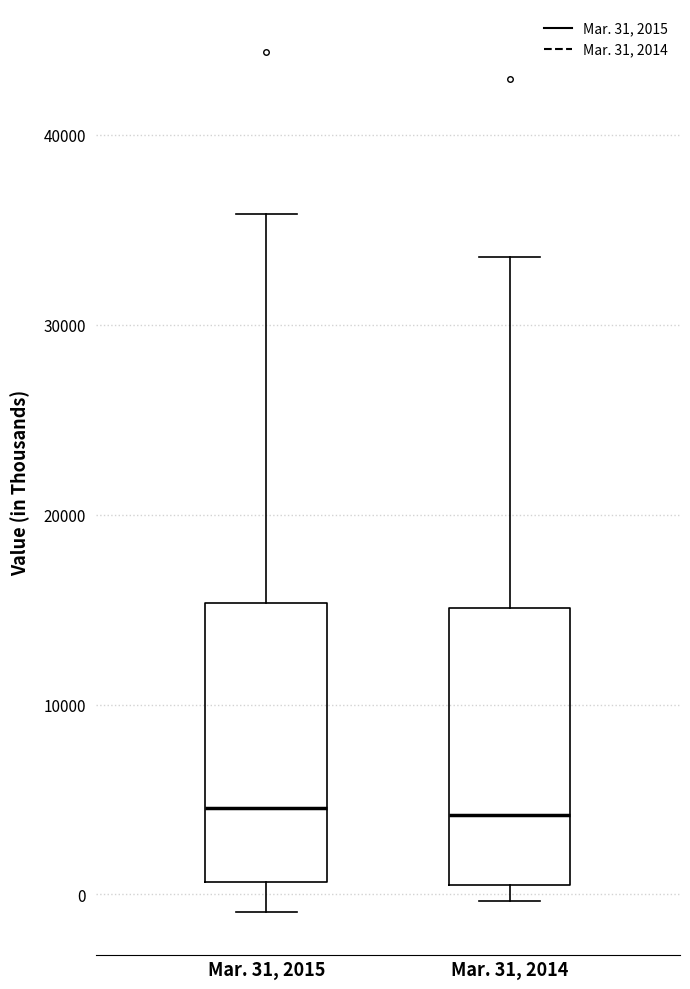

Reading left to right, transcribe this box plot: for each box, give where its median line is, the range the box spans, and where its two whiskers end, as read against the y-axis. The values are not printed on the chart, so give them approximately, as read against the axis.

Mar. 31, 2015: median 5000, box 1000 to 15000, whiskers -1000 to 36000
Mar. 31, 2014: median 4000, box 0 to 15000, whiskers 0 (just below the box's lower edge) to 34000